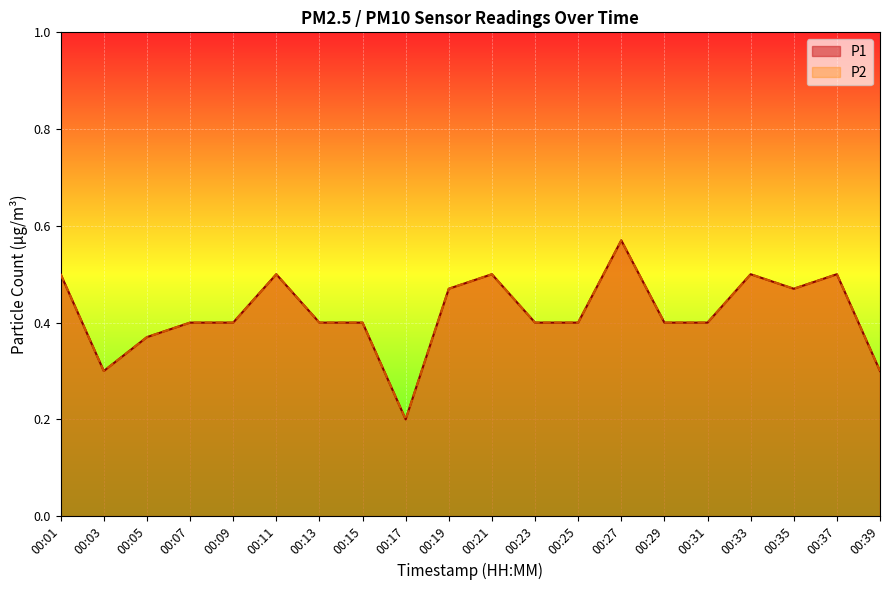

Reading left to right, what are all the values shown in this chart?

P1: 0.5	0.3	0.4	0.4	0.4	0.5	0.4	0.4	0.2	0.5	0.5	0.4	0.4	0.6	0.4	0.4	0.5	0.5	0.5	0.3
P2: 0.5	0.3	0.4	0.4	0.4	0.5	0.4	0.4	0.2	0.5	0.5	0.4	0.4	0.6	0.4	0.4	0.5	0.5	0.5	0.3